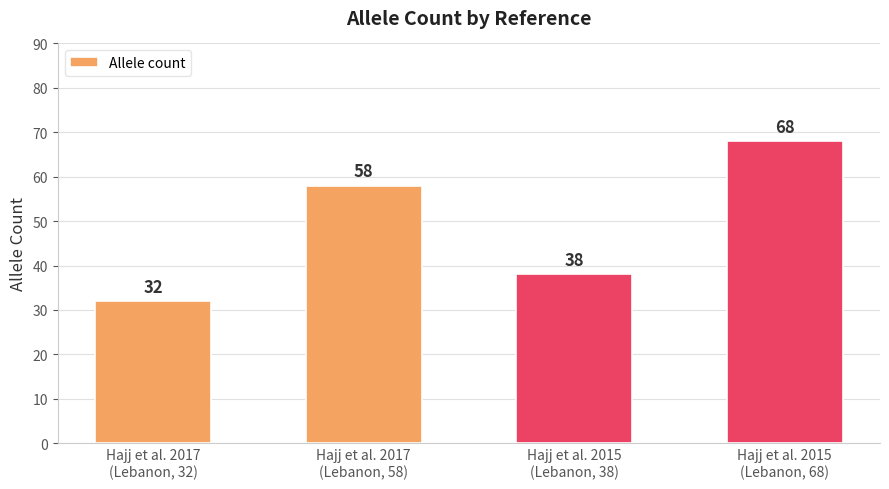

What is the value of the 1st bar from the left?

32